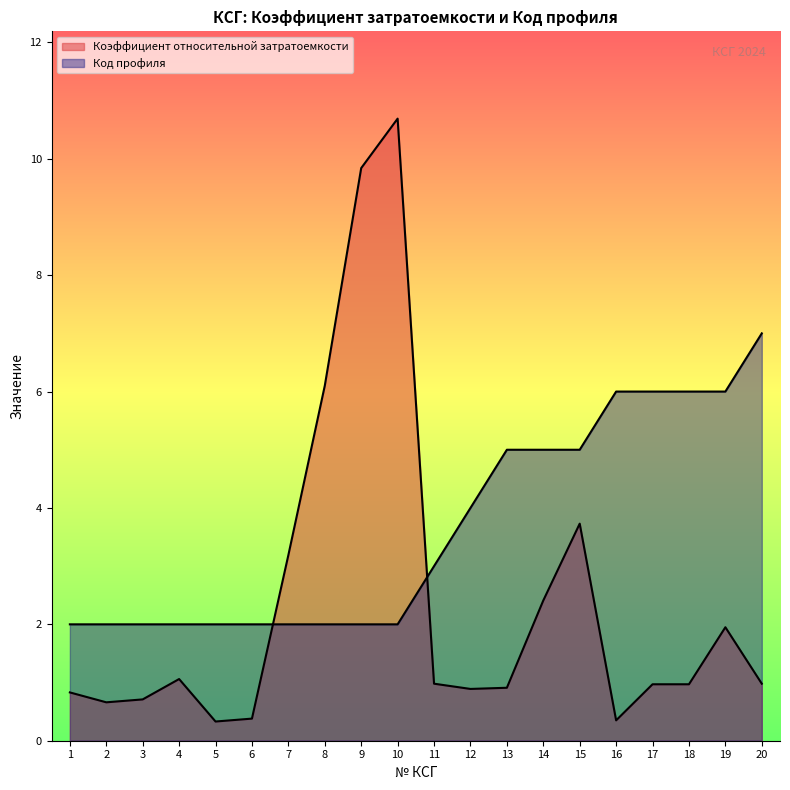

What is the value of the Коэффициент относительной затратоемкости point at the 18th from the left?

1.0